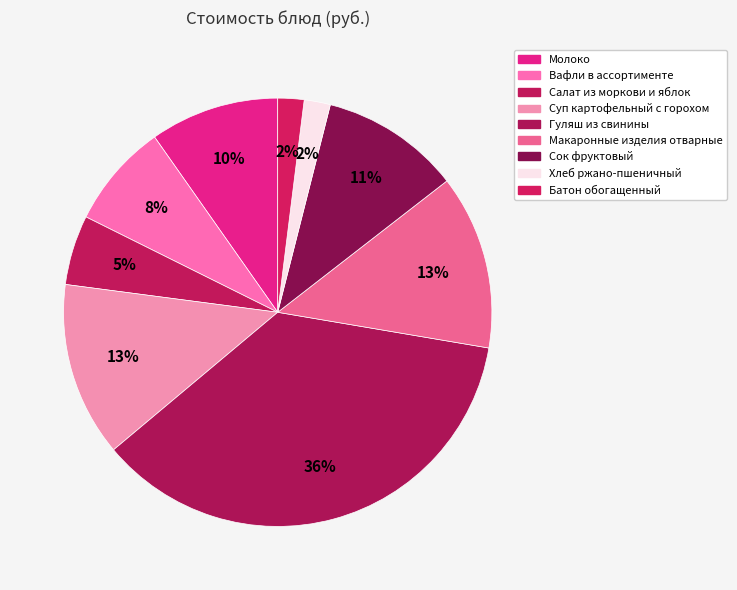

The Молоко slice represents 20% of the pie. True or false?

False